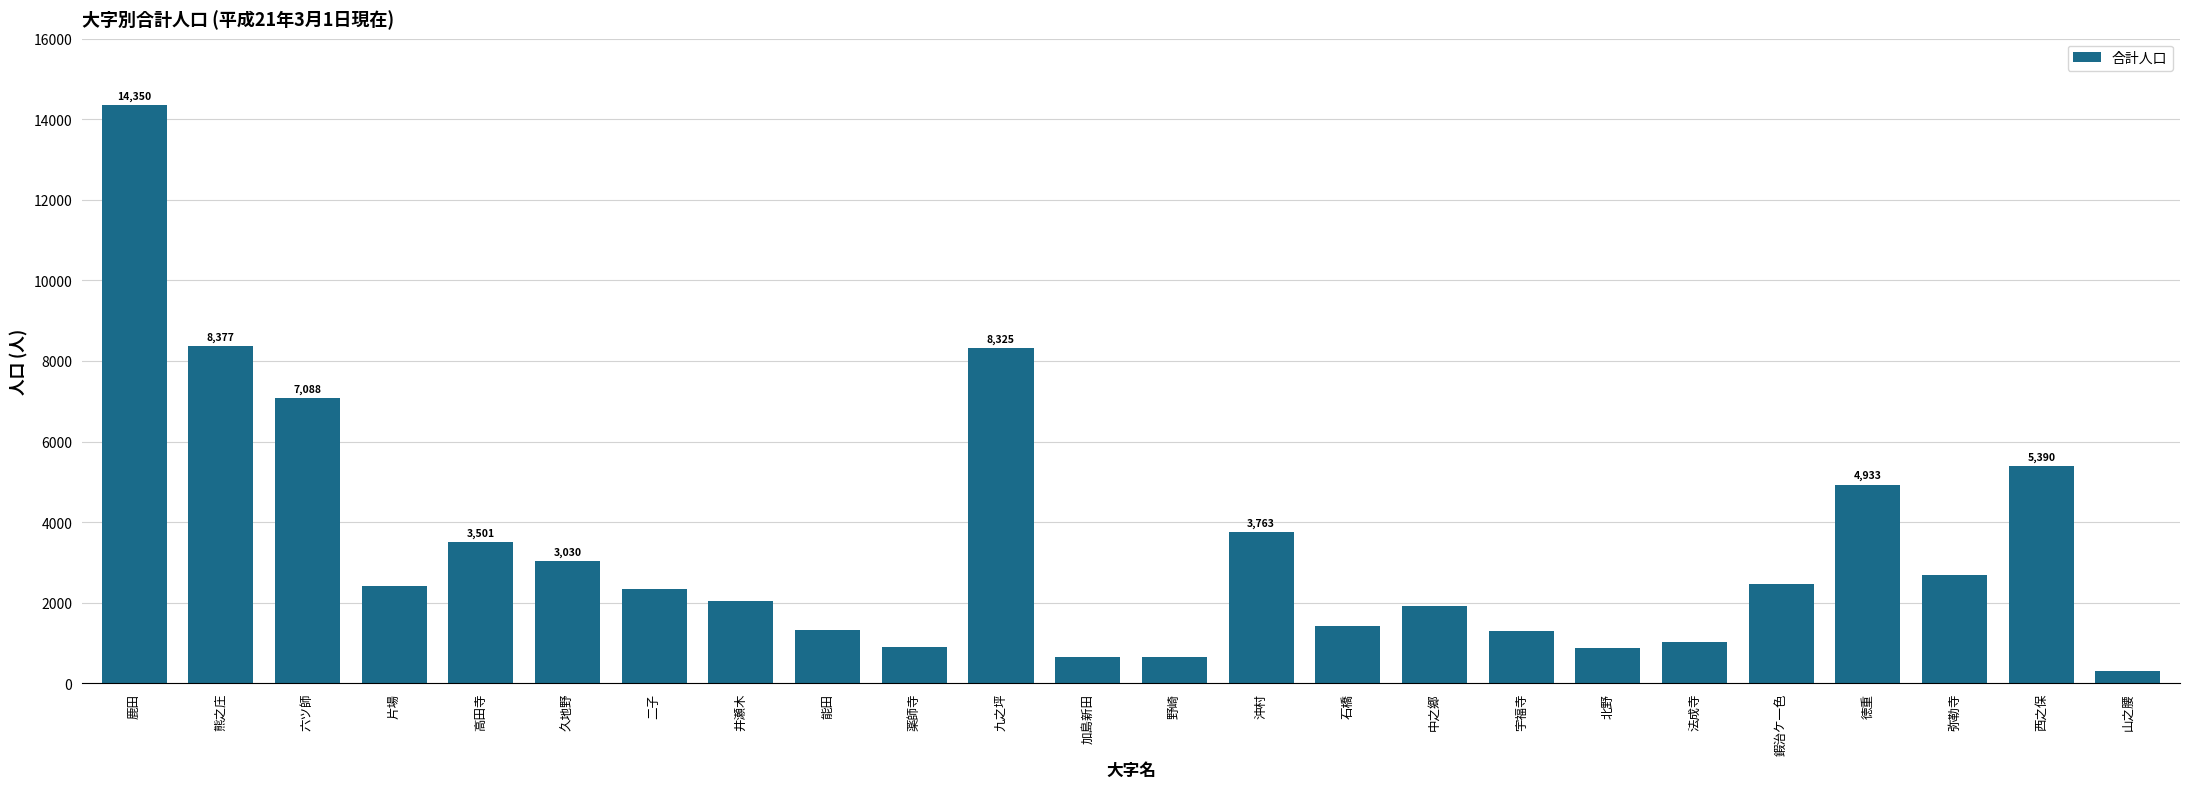

Approximately how many times larger is the value at 鍜治ケ一色 compared to 熊之庄?

0.3